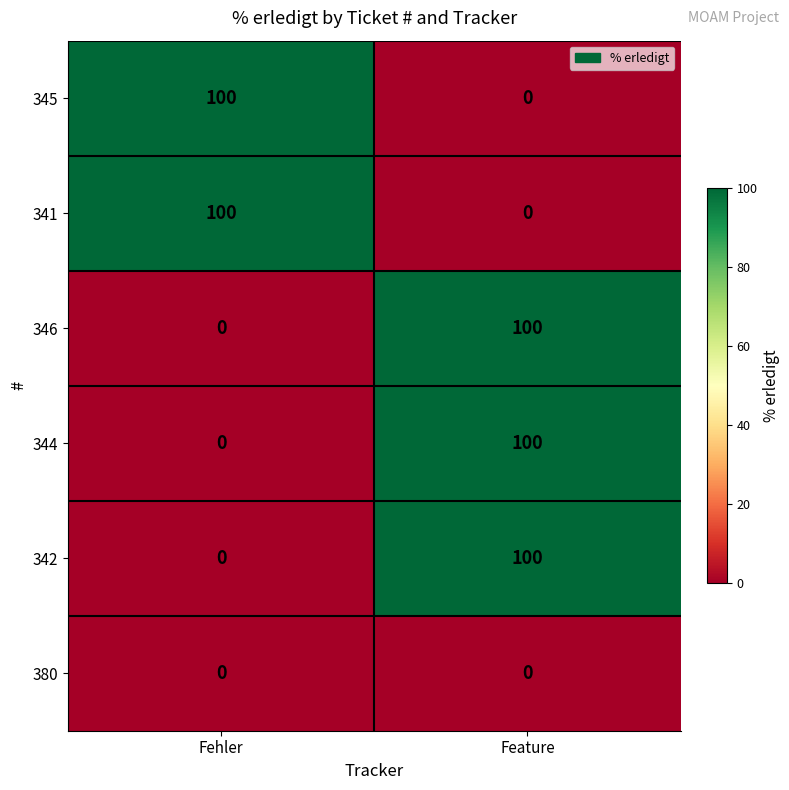

At which category is the sum across all series the highest?

Feature